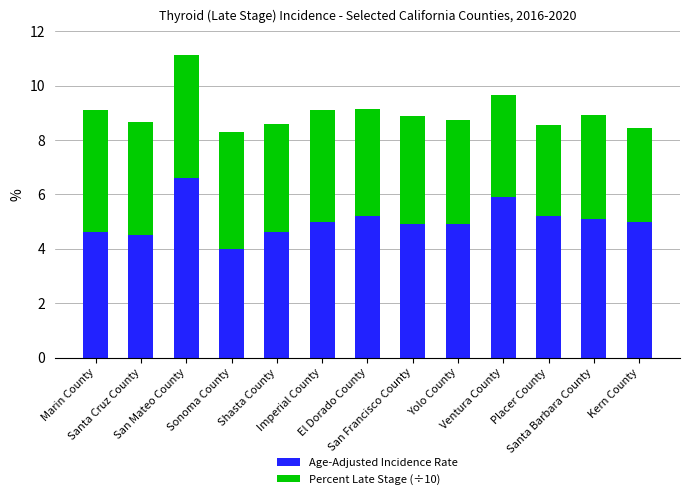

How many series are shown in this chart?

2